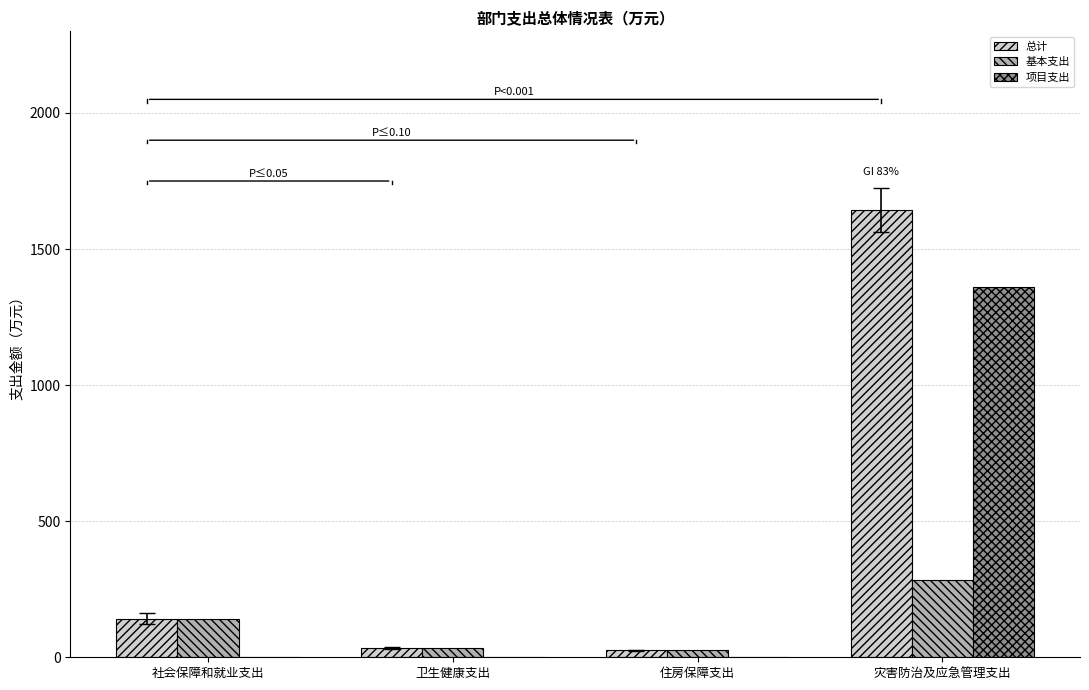

Is it true that 基本支出 equals 142.0 at 社会保障和就业支出?

True